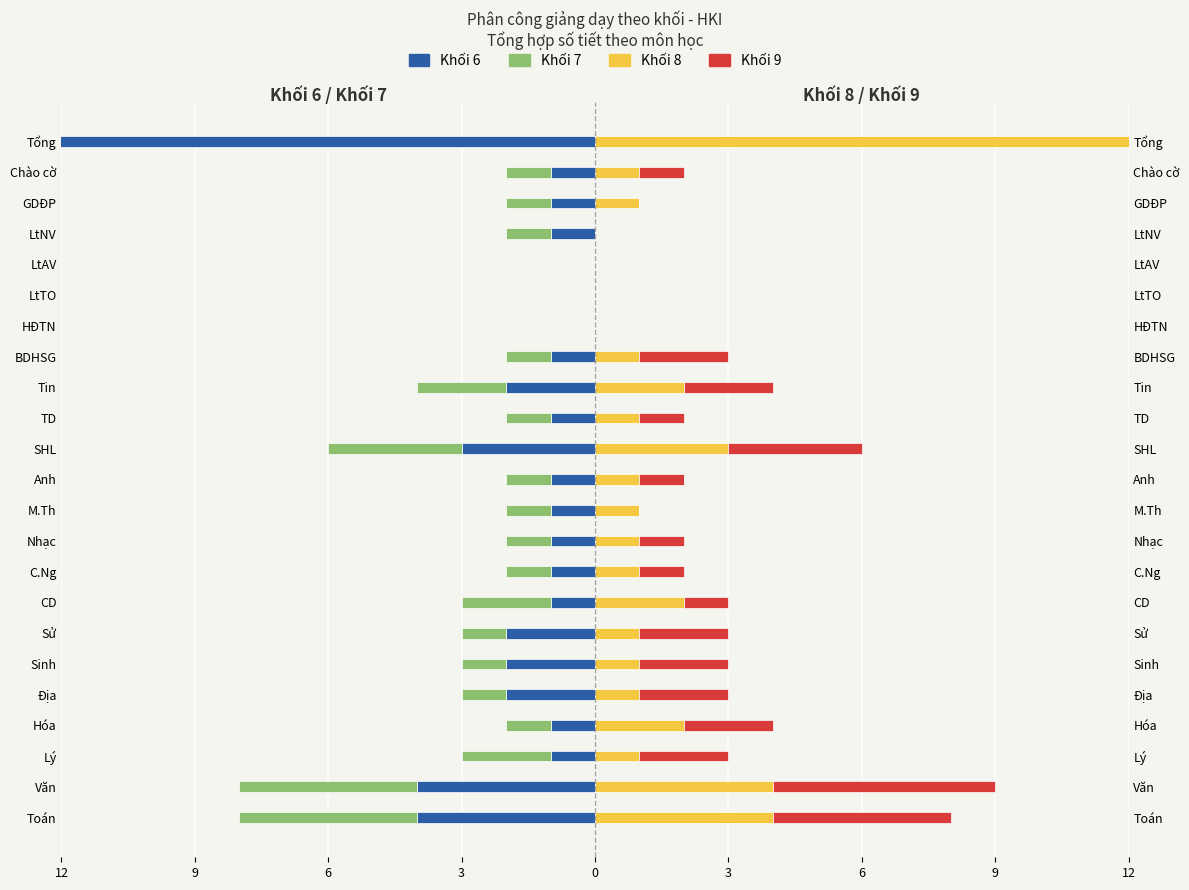

What is the average value of the Khối 7 series?

-3